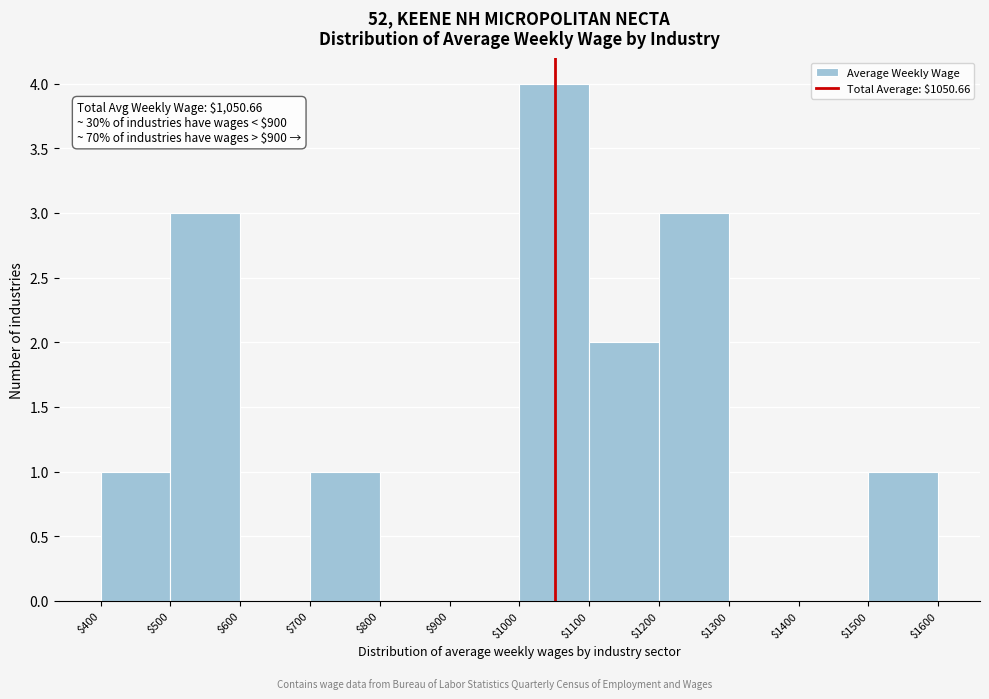

Which range on the x-axis has the tallest bar?

$1000 to $1100